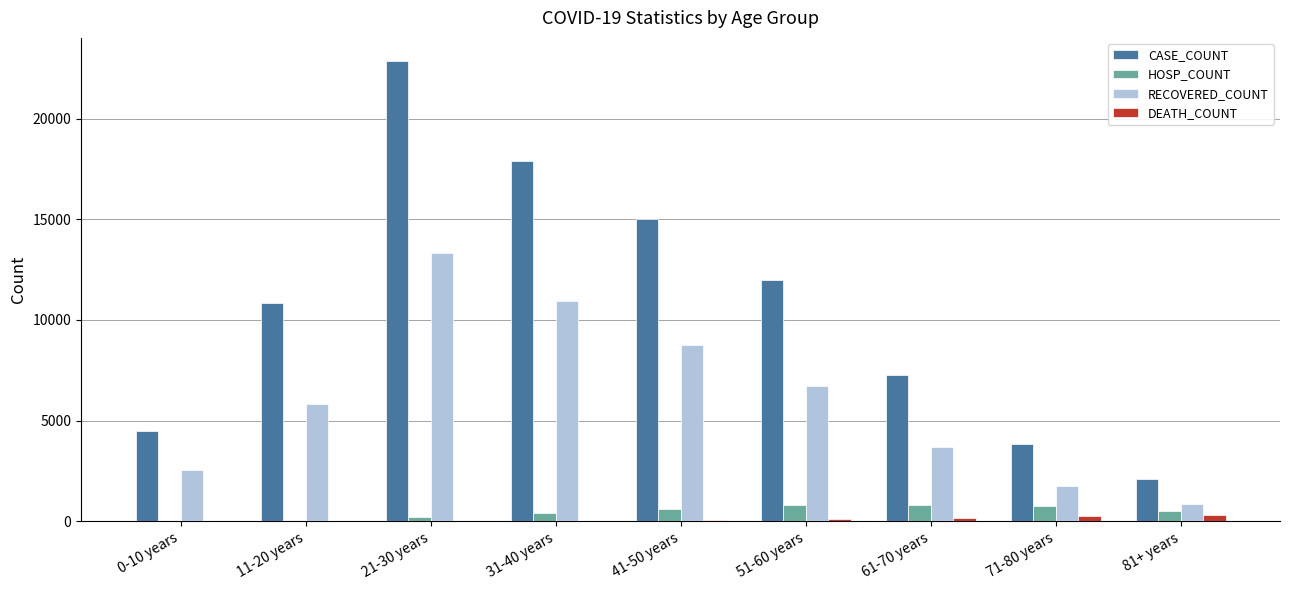

Between 51-60 years and 81+ years, which series saw the biggest shift?

CASE_COUNT